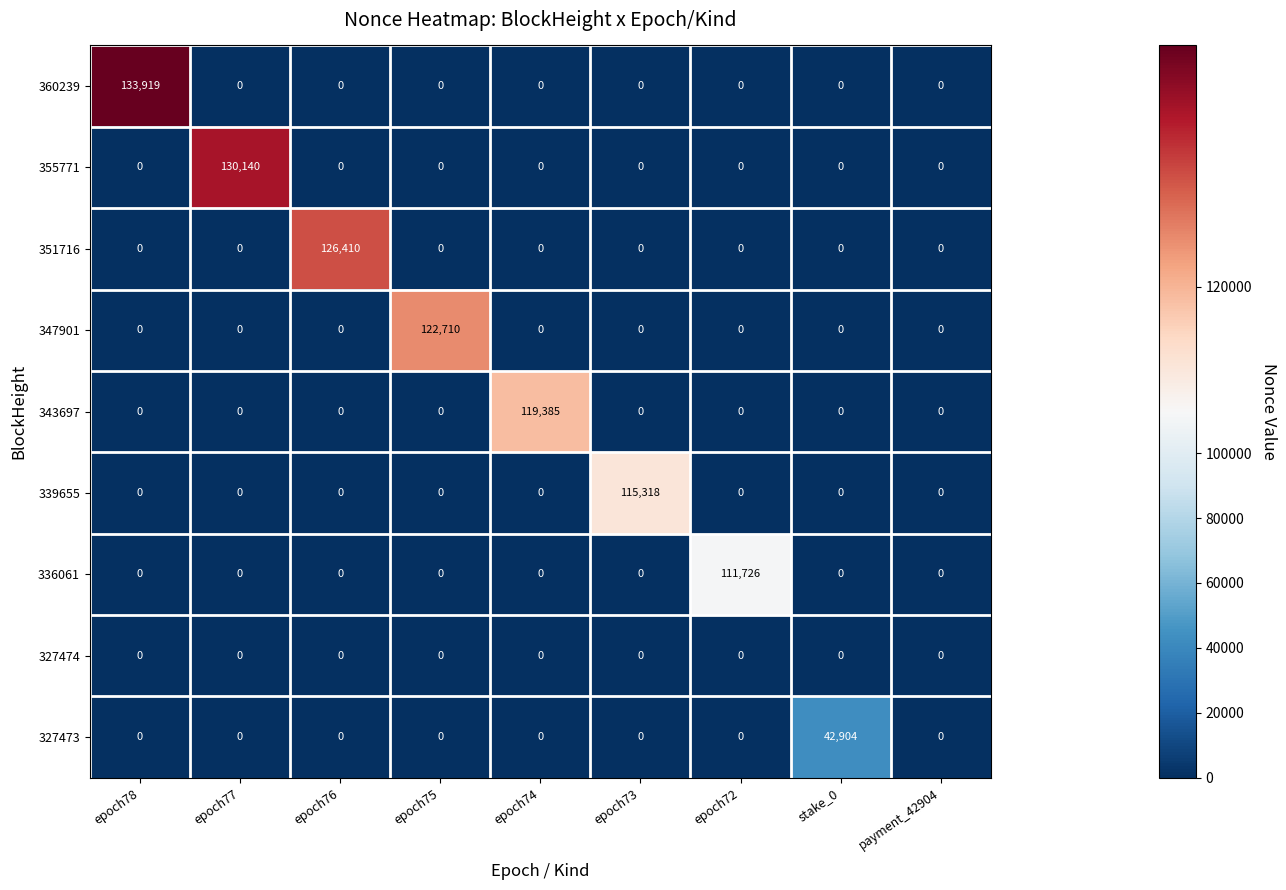

What is the total value across all series at epoch77?

130140